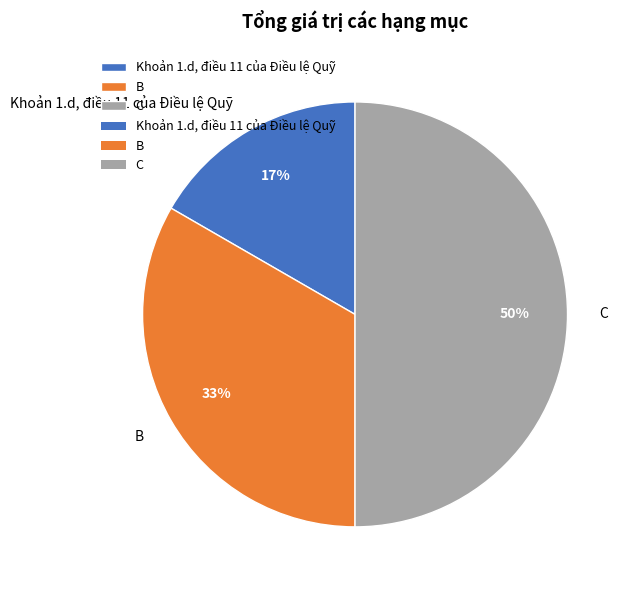

How many slices are in this pie chart?

3